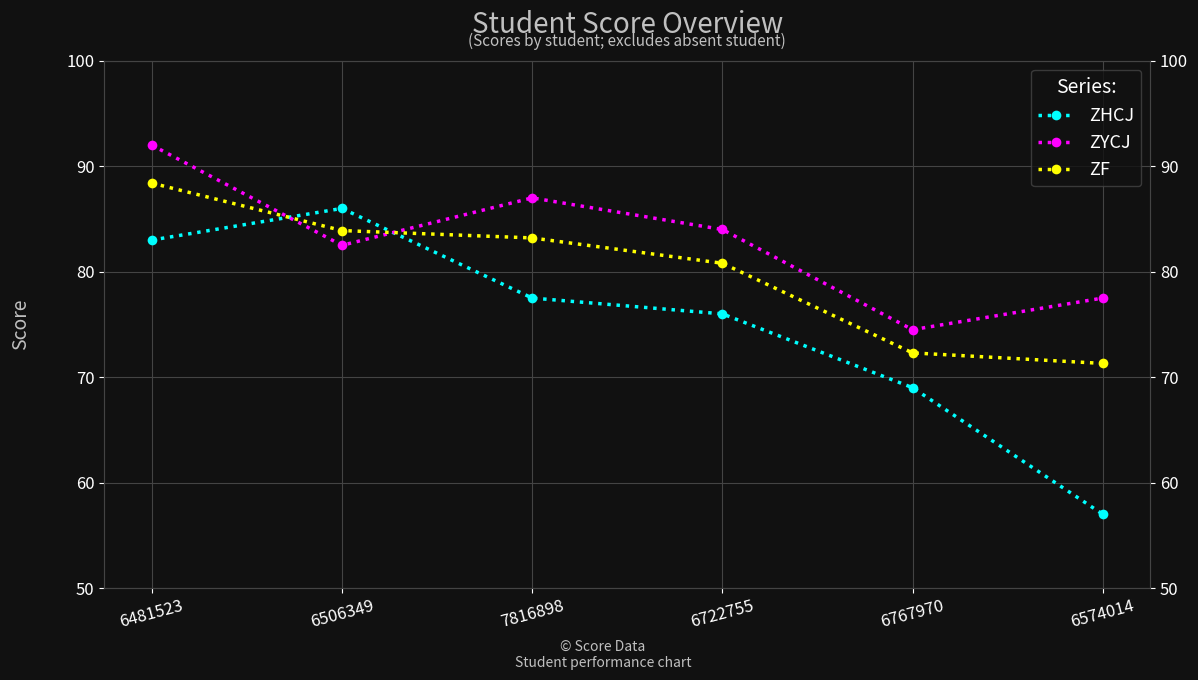

What is the maximum value shown in the chart?

92.0